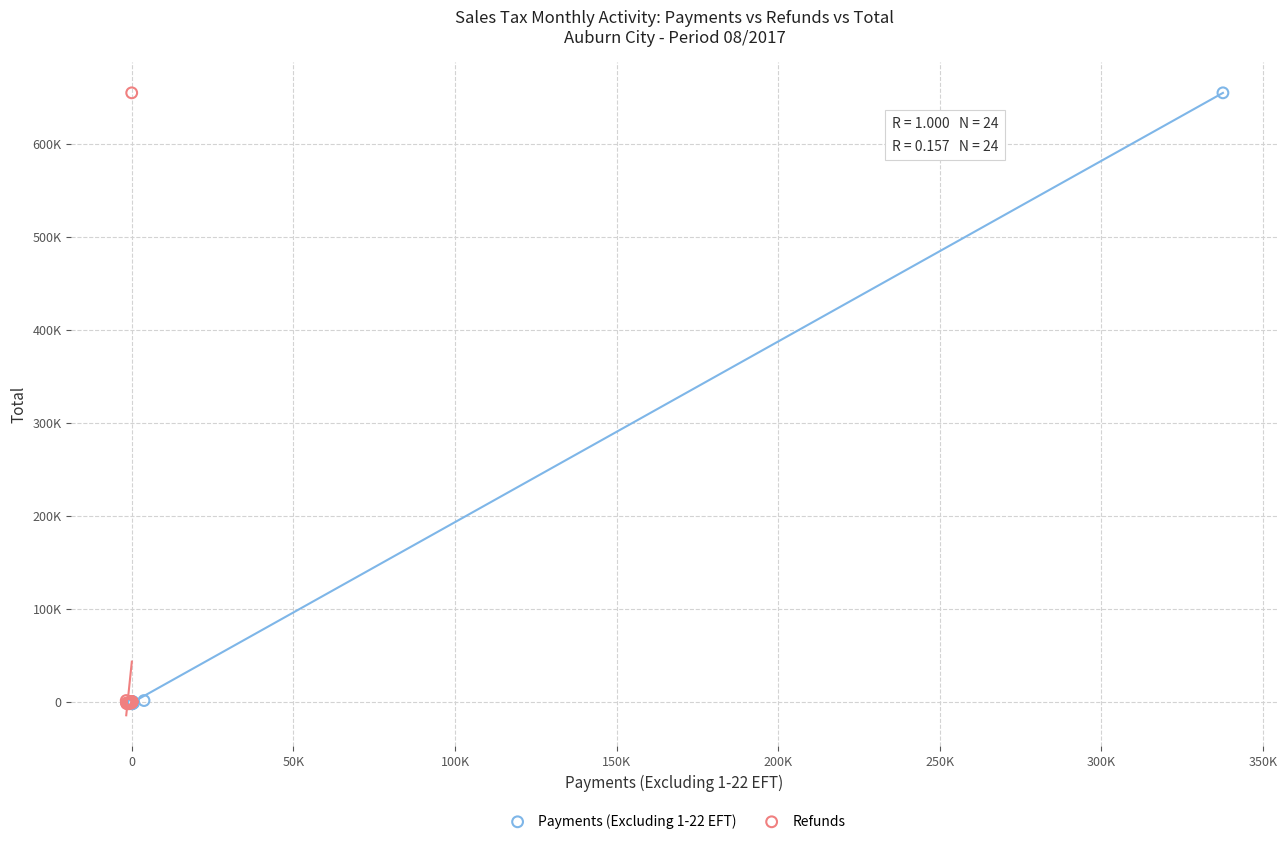

What are all the series names shown in the legend?

Payments (Excluding 1-22 EFT), Refunds